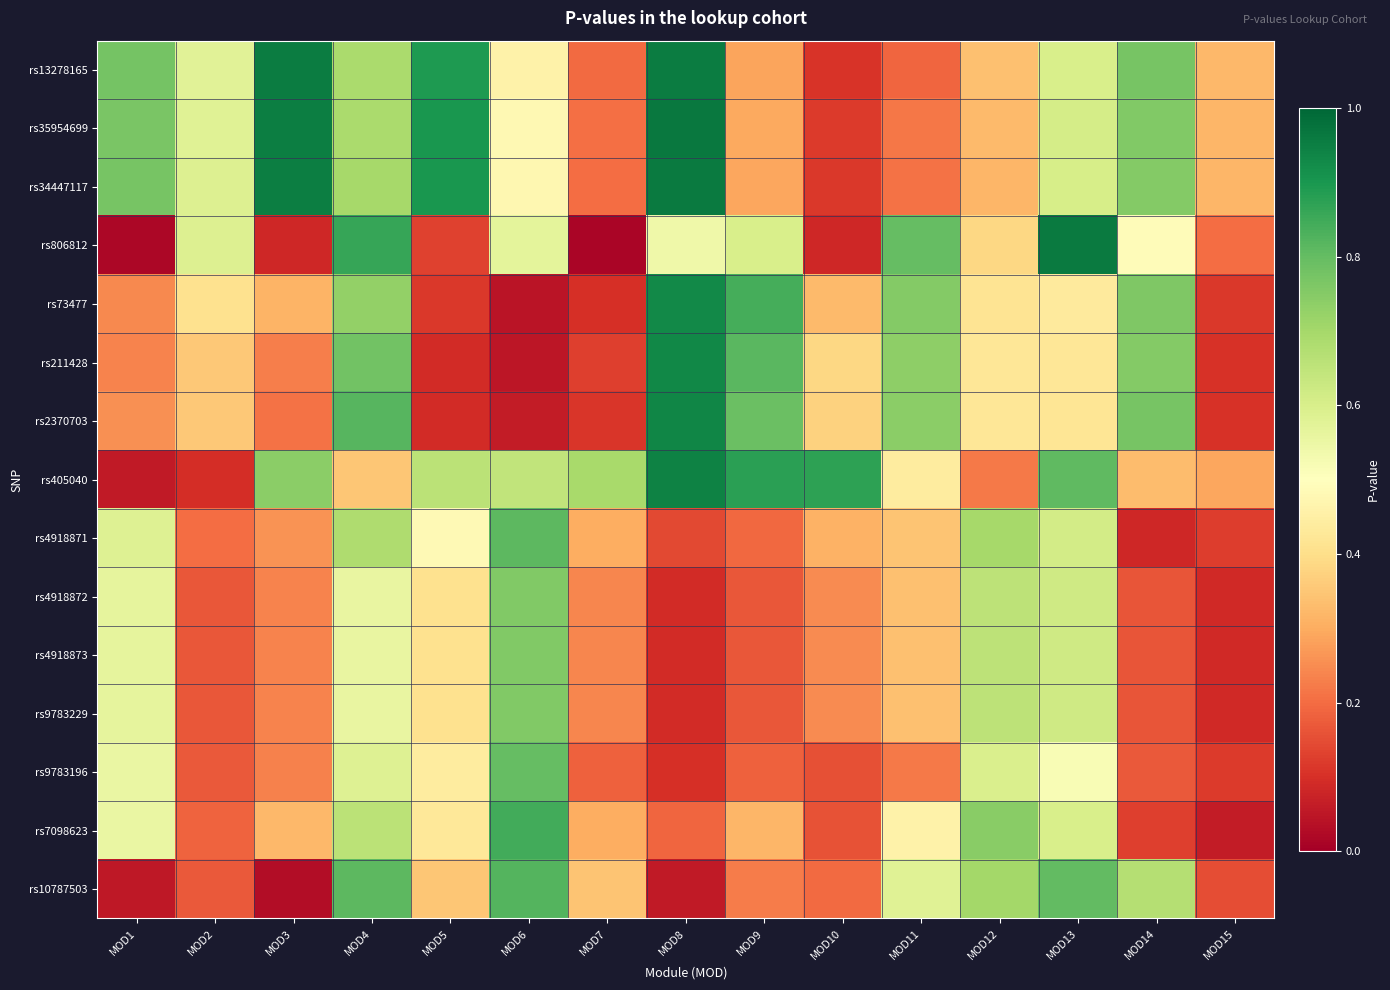

At how many categories does at least one series exceed 0?

15